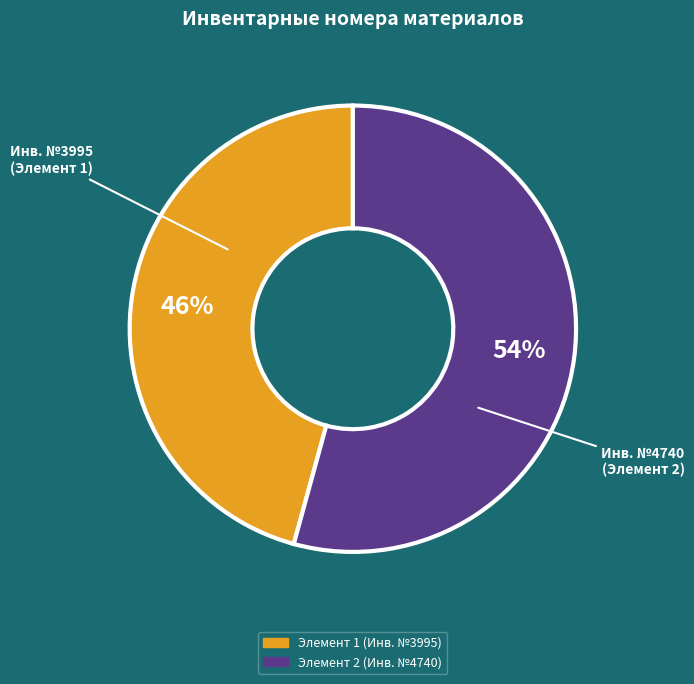

To the nearest percent, what is the average slice percentage?

50%